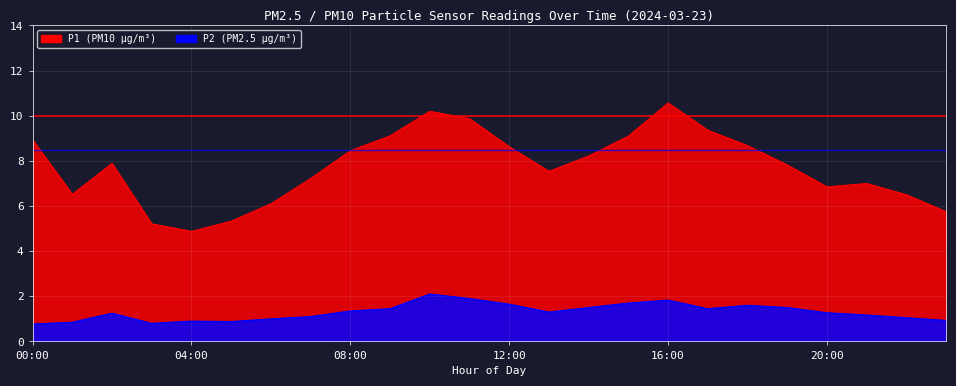

Where is the first local maximum for P2?

02:00